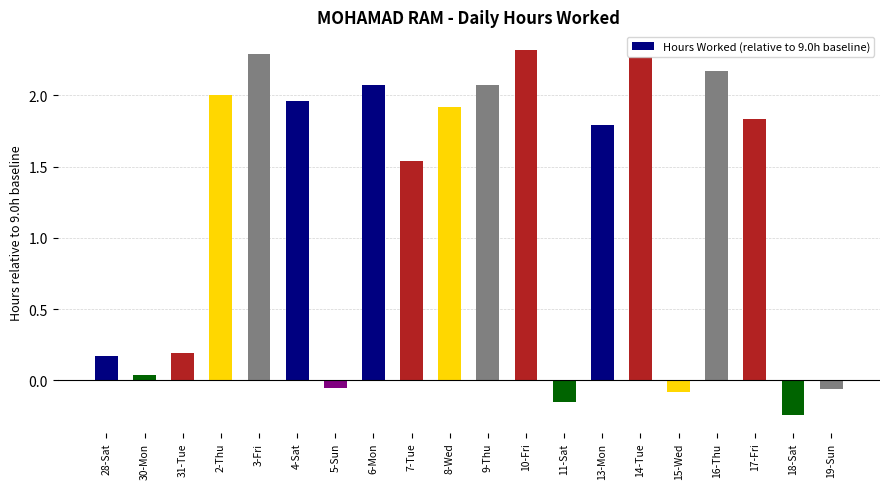

Count the number of categories in the chart.

20